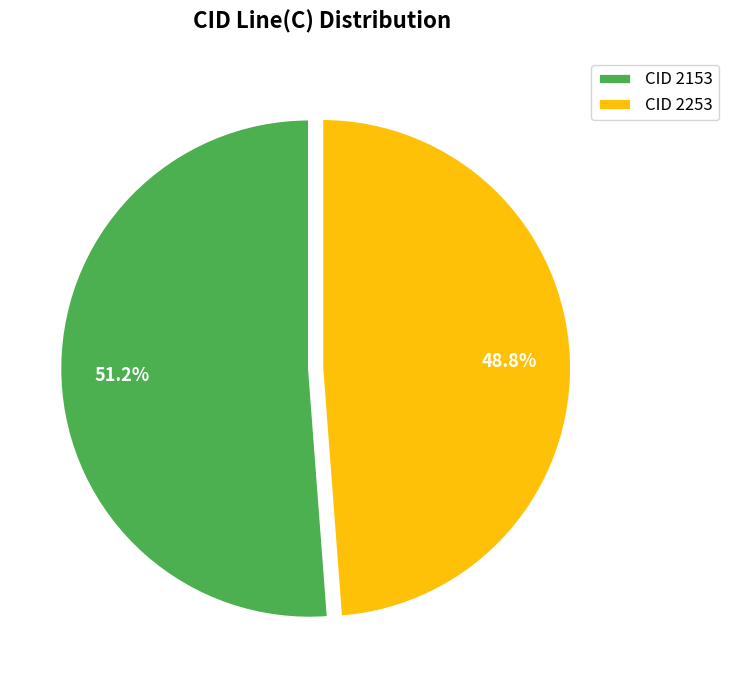

What is the ratio of the value at CID 2253 to the value at CID 2153?

1.0